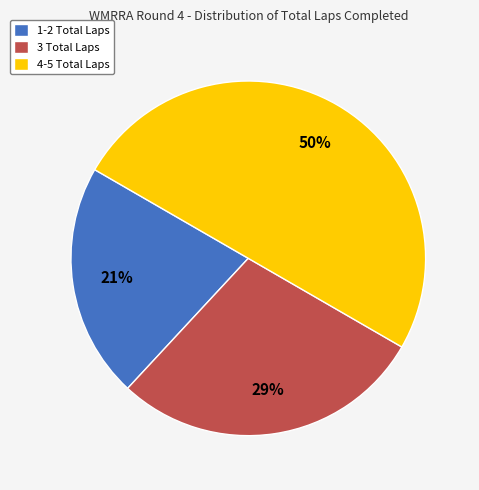

How many segments does this pie chart have?

3